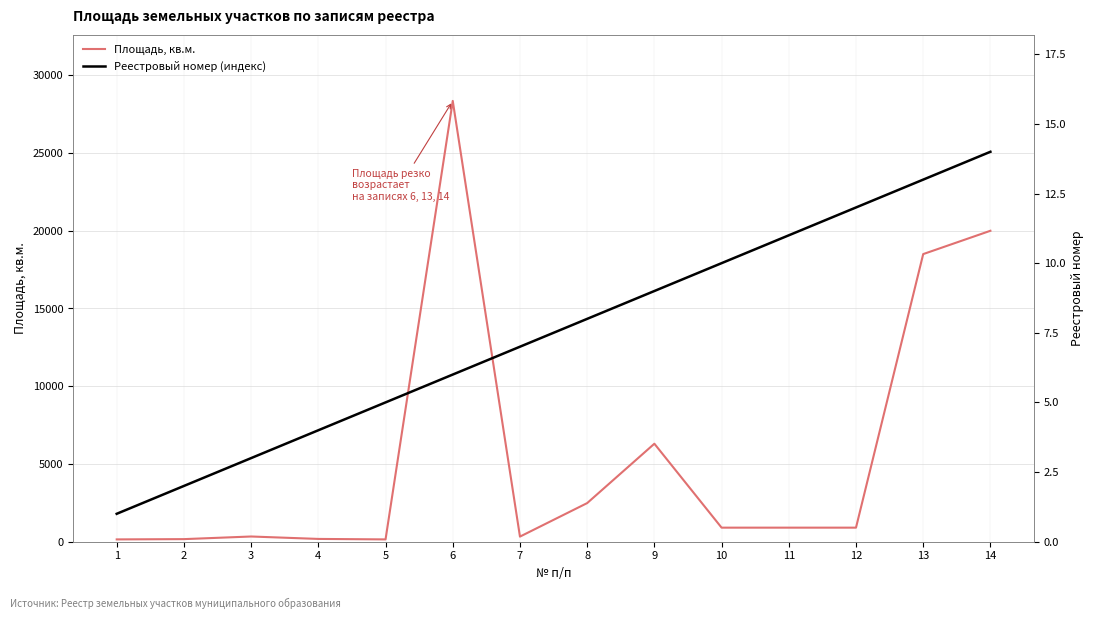

How many data points in Реестровый номер (индекс) are less than 8?

7